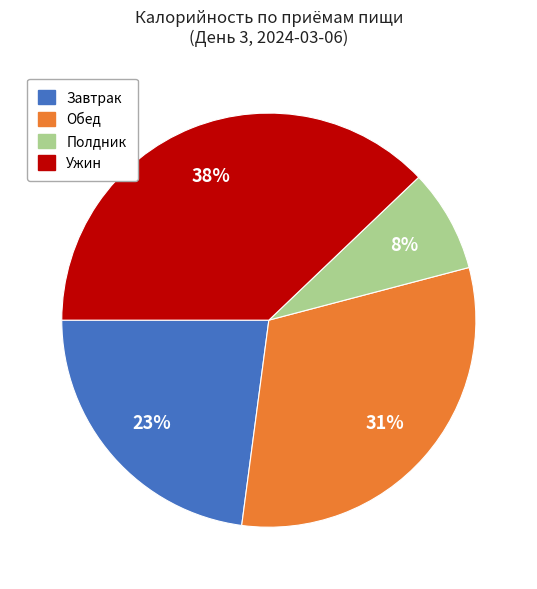

To the nearest percent, what is the difference between the largest and smallest slice percentages?

30%